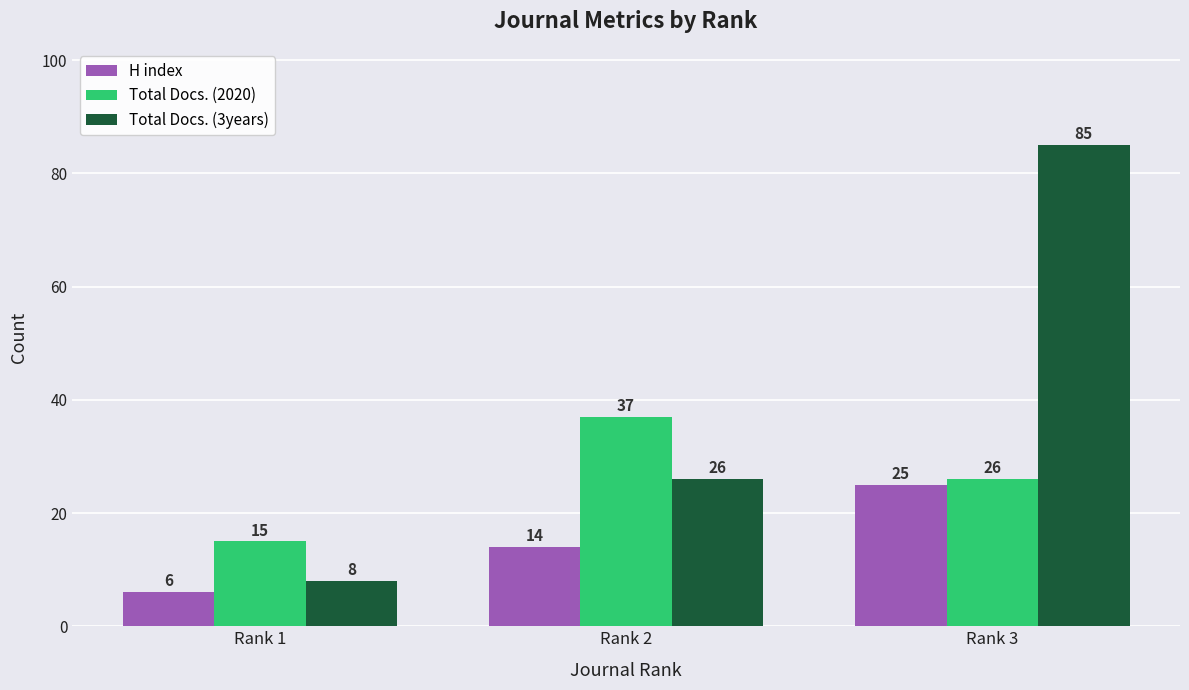

What is the difference between the H index values at Rank 1 and Rank 3?

19